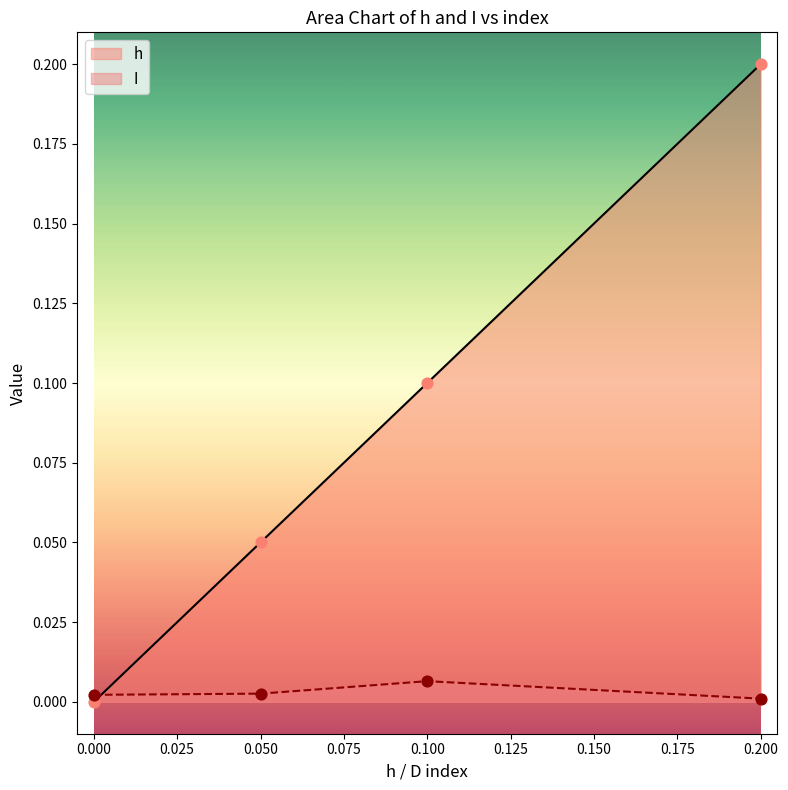

What are all the series names shown in the legend?

h, I